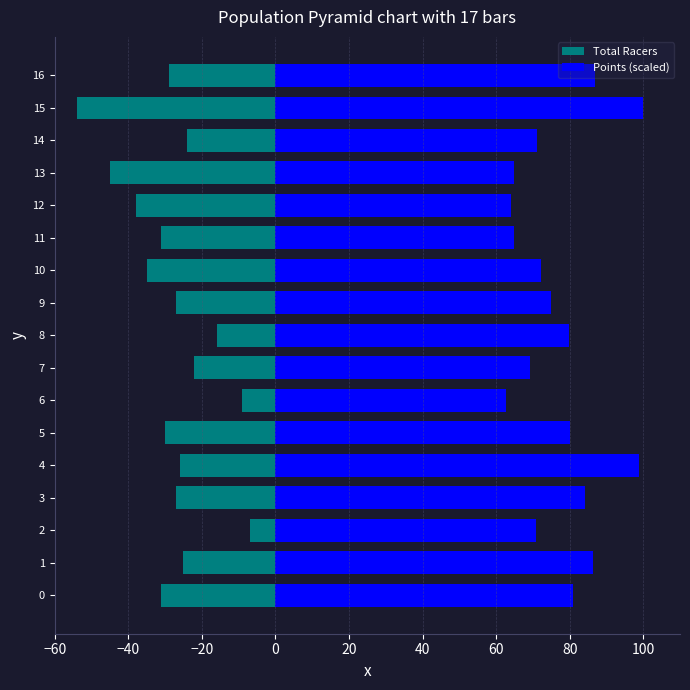

What are all the series names shown in the legend?

Total Racers, Points (scaled)